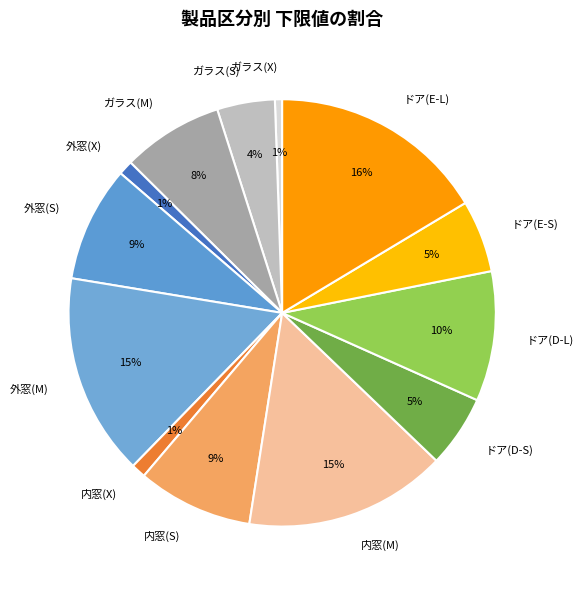

Count the number of slices in the pie.

13